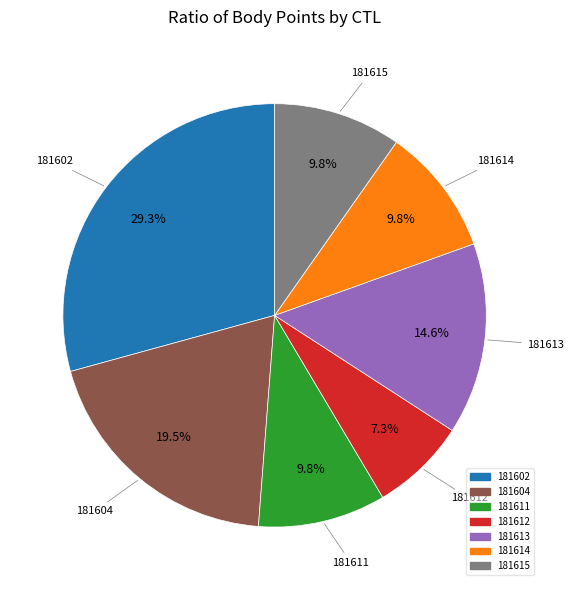

Is there a majority slice in this chart?

No